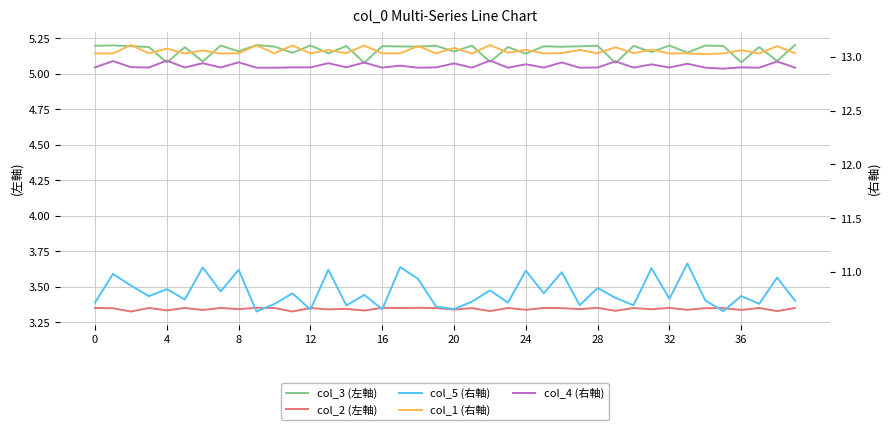

True or false: col_2 (左軸) and col_3 (左軸) cross at least once.

False